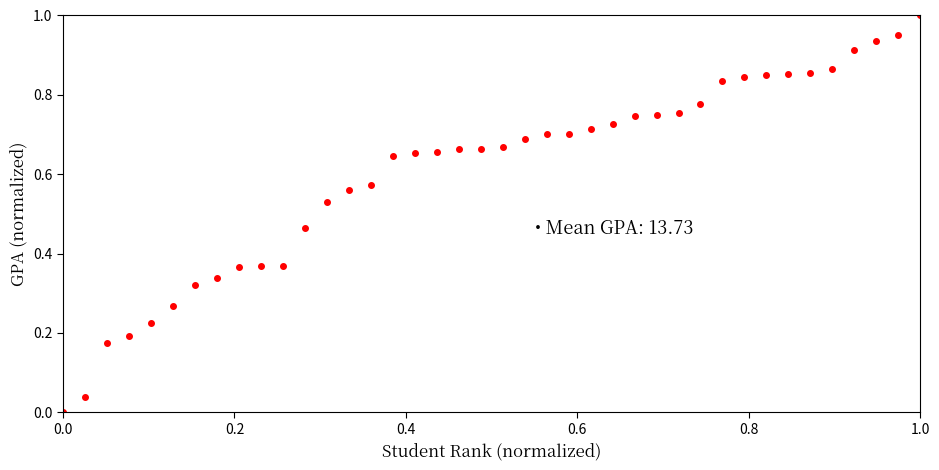

Does the chart have visible grid lines?

No